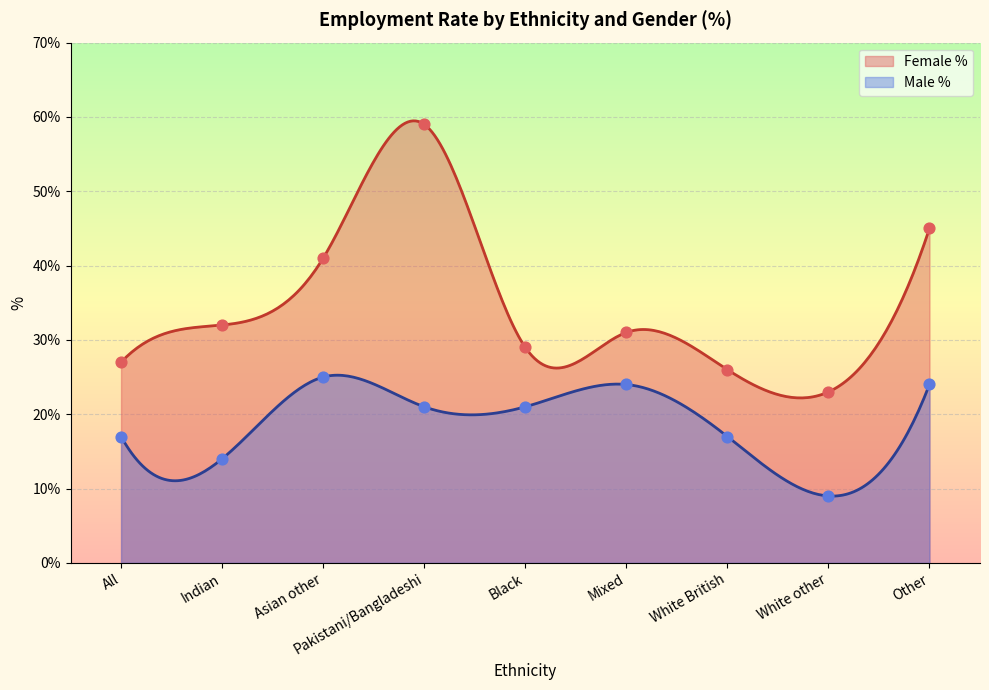

What are all the series names shown in the legend?

Female %, Male %